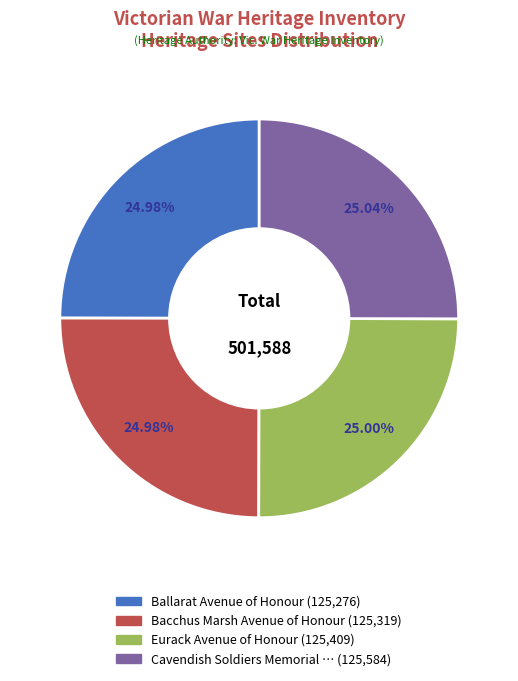

Is there a majority slice in this chart?

No